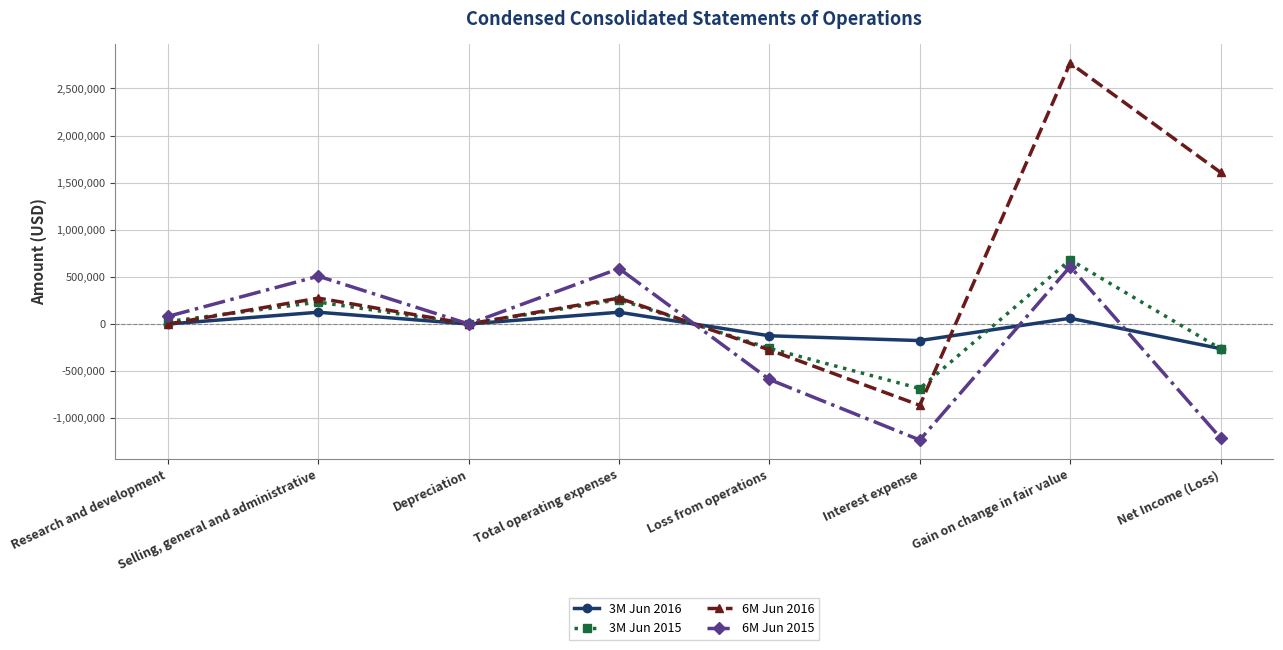

Where is the first local maximum for 3M Jun 2016?

Selling, general and administrative